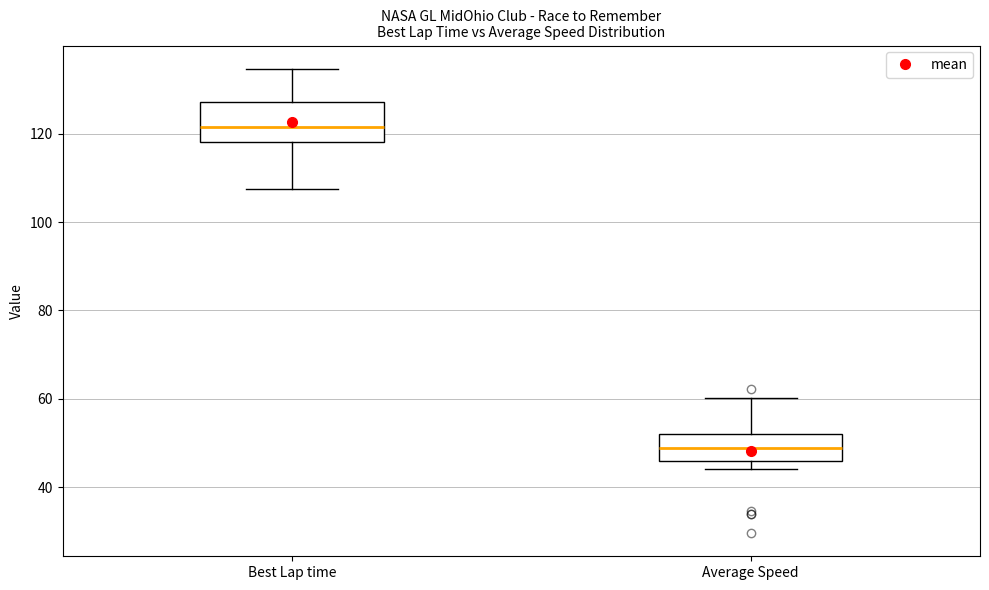

Which box is the tallest, from its lower edge to its upper edge?

Best Lap time